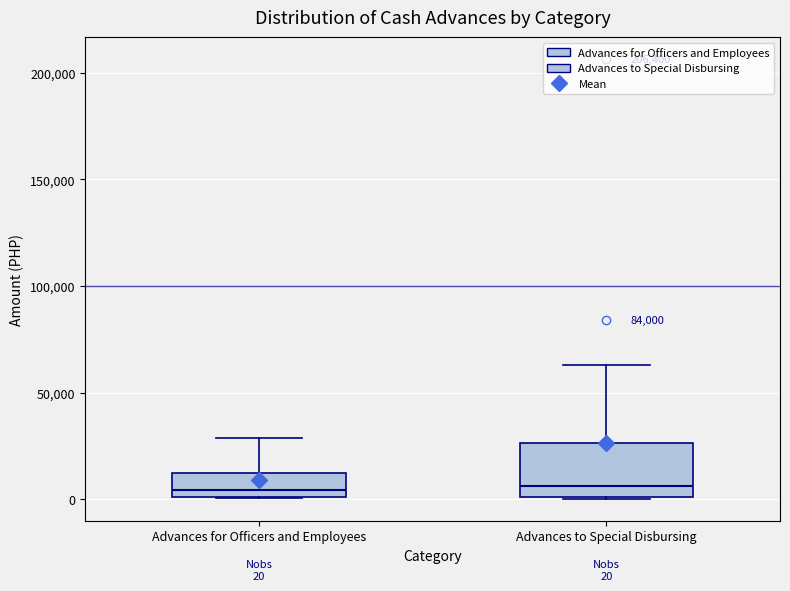

Which box is the tallest, from its lower edge to its upper edge?

Advances to Special Disbursing